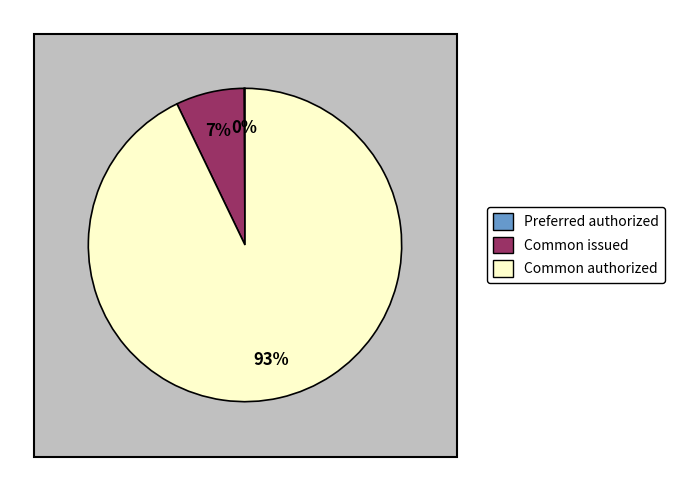

Is there any slice that represents more than half of the pie?

Yes